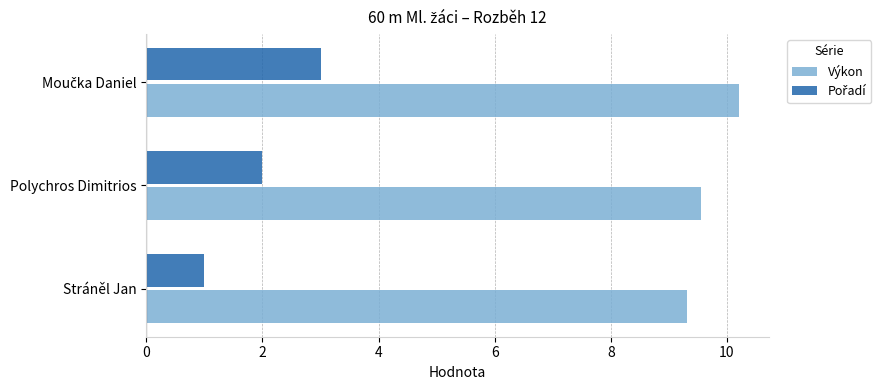

What is the maximum value shown in the chart?

10.2